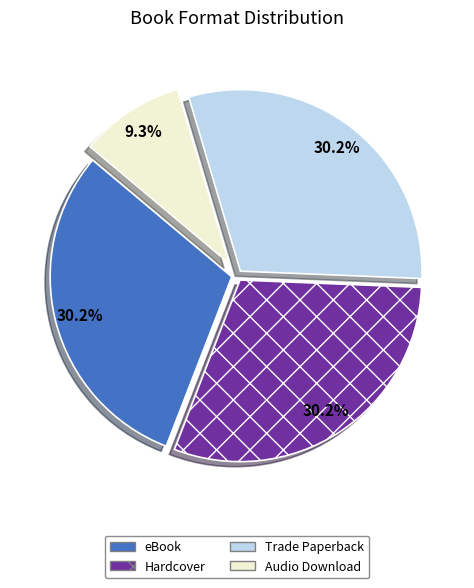

Is there any slice that represents more than half of the pie?

No